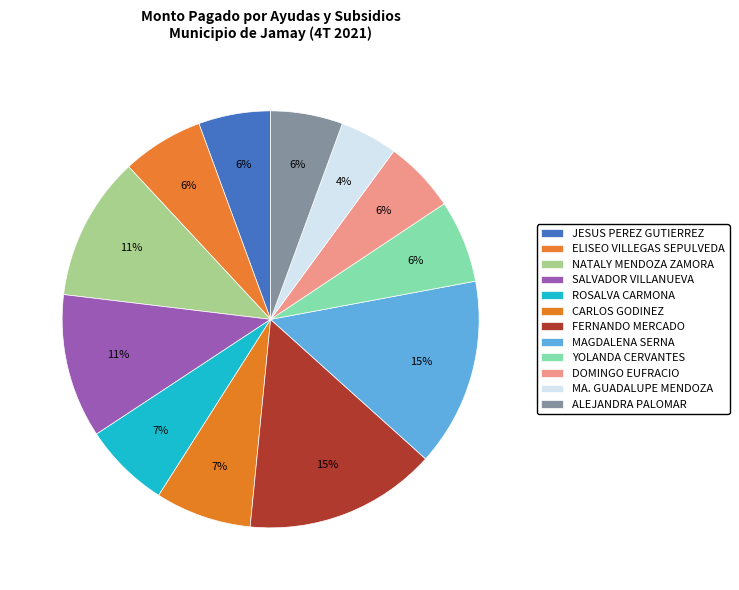

Which category has the biggest portion of the pie?

FERNANDO MERCADO GUERERO